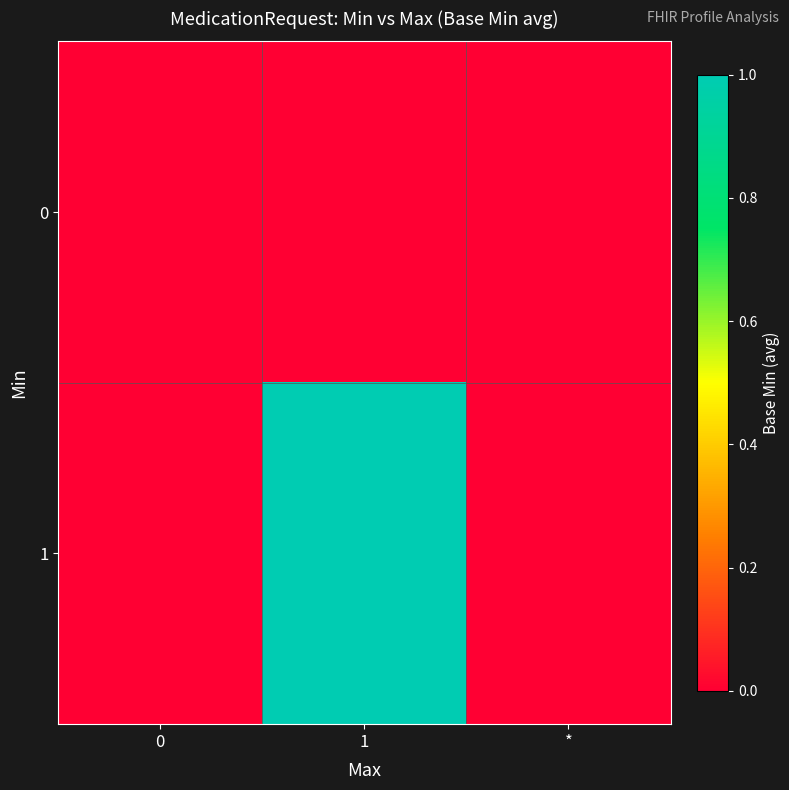

Rank the series by their maximum value, from highest to lowest.

1, 0